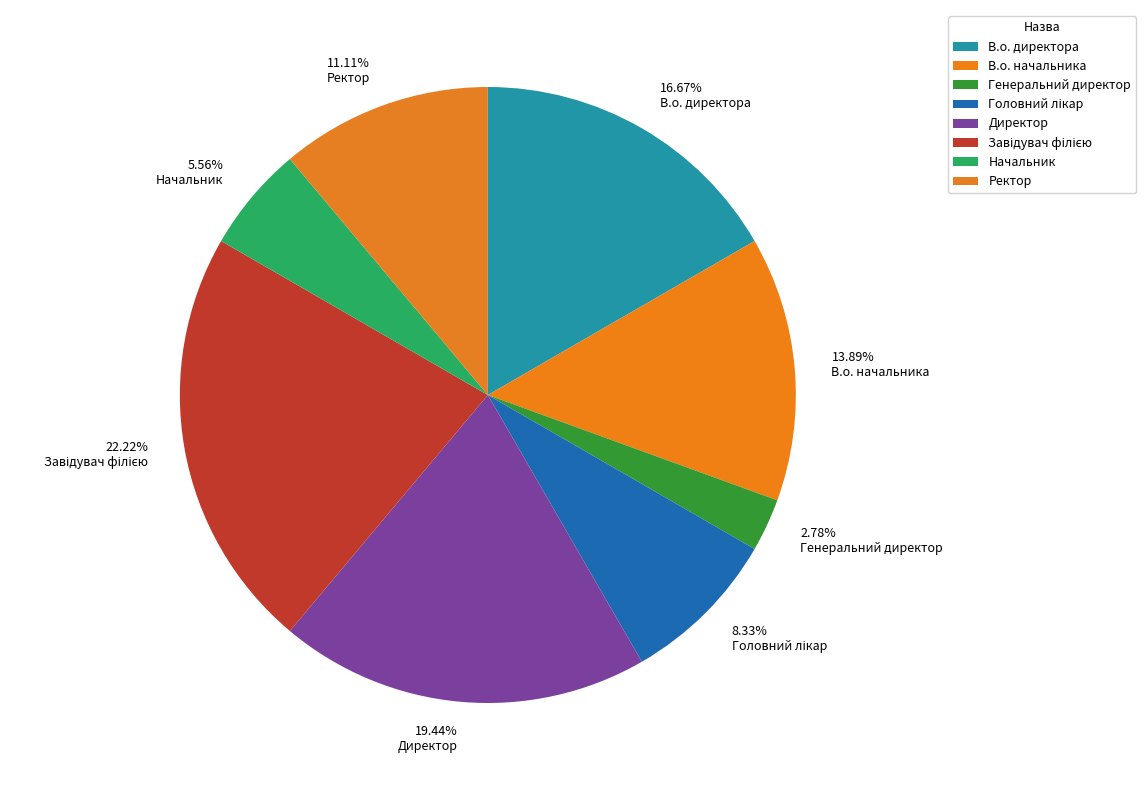

To the nearest percent, what is the average slice percentage?

12%